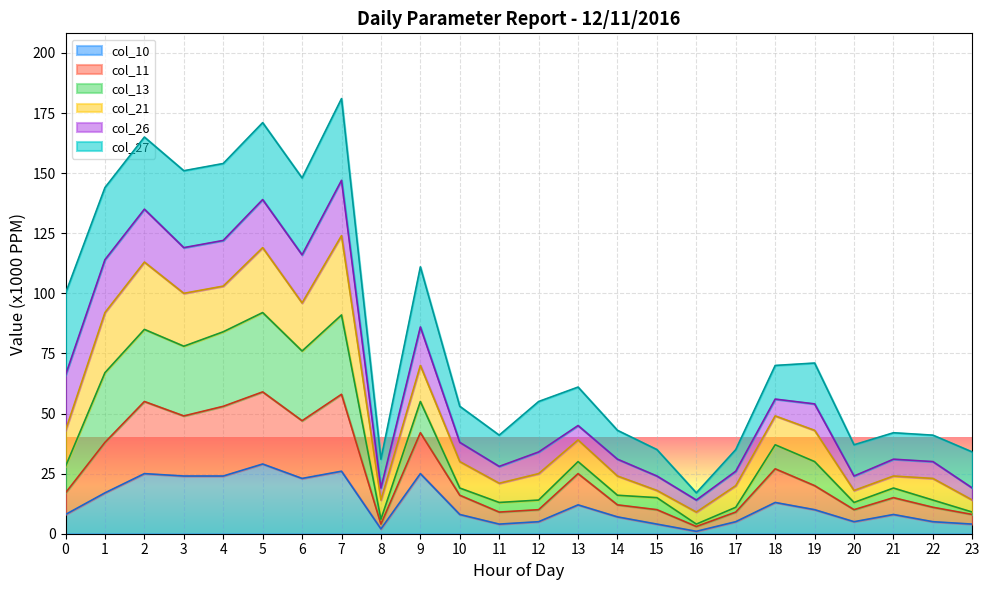

The col_10 series shows 8 at 0. True or false?

True